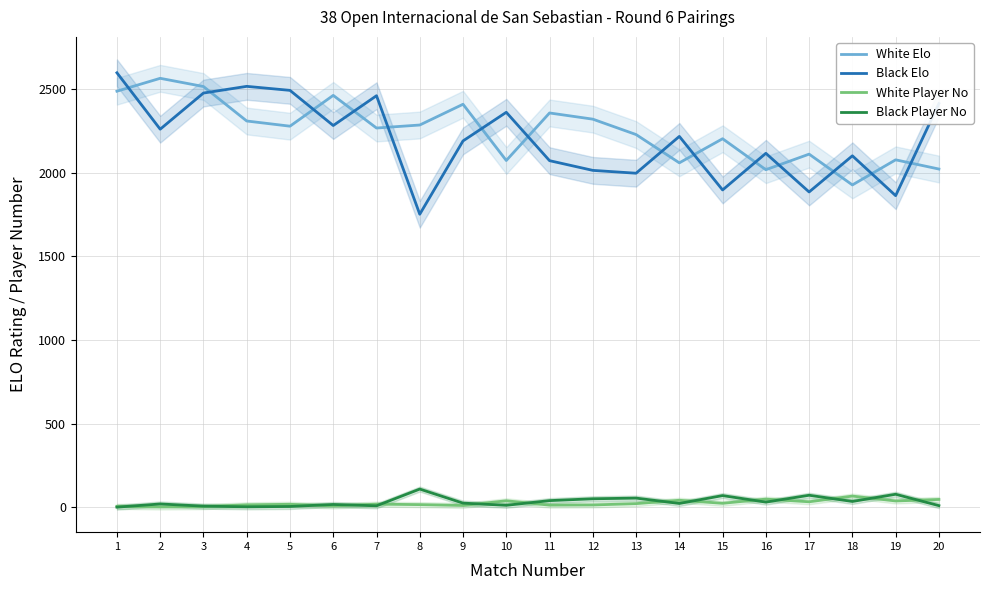

Reading left to right, list all the values displayed in this chart.

White Elo: 2486	2563	2514	2308	2277	2461	2266	2284	2408	2072	2356	2319	2227	2058	2202	2017	2110	1926	2076	2021
Black Elo: 2596	2259	2475	2515	2491	2281	2459	1751	2189	2360	2071	2013	1996	2216	1896	2115	1884	2100	1862	2412
White Player No: 6	2	4	15	18	8	19	16	11	39	13	14	22	42	24	49	33	67	38	47
Black Player No: 1	20	7	3	5	17	9	109	25	12	40	51	55	23	70	31	72	35	78	10